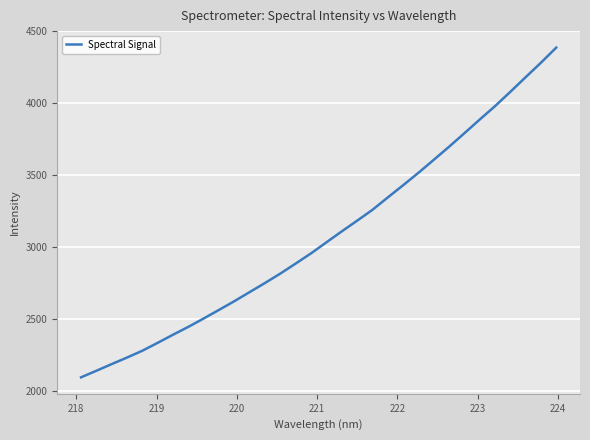

What is the difference between the maximum and minimum values?

2289.3